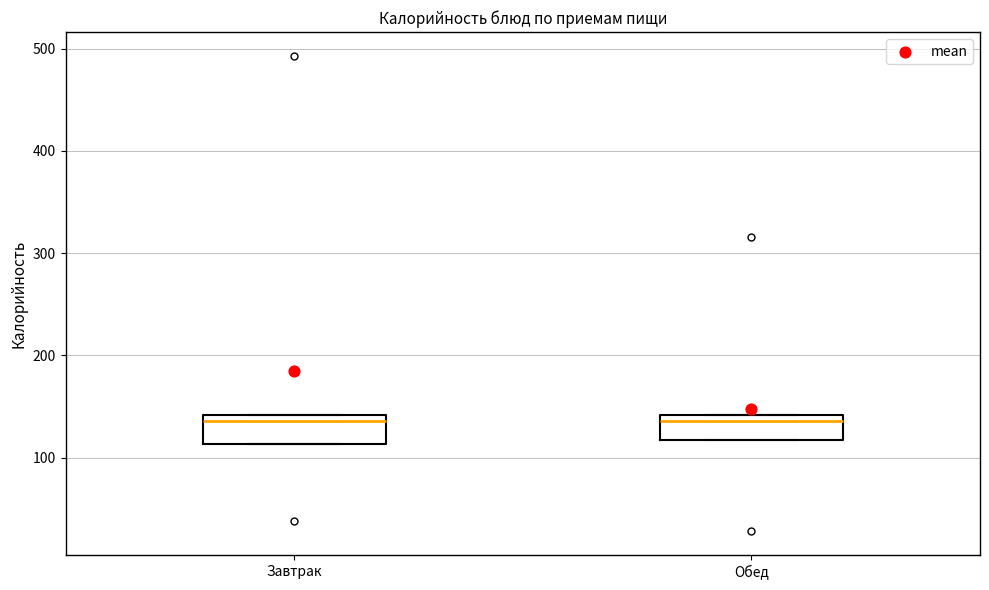

Reading left to right, read every box against the y-axis: the position of its median line, the range the box covers, and the ends of its whiskers. The values are not printed on the chart, so give them approximately, as read against the axis.

Завтрак: median 140 (just below the box's upper edge), box 110 to 140, whiskers 110 to 140
Обед: median 140 (just below the box's upper edge), box 120 to 140, whiskers 120 to 140